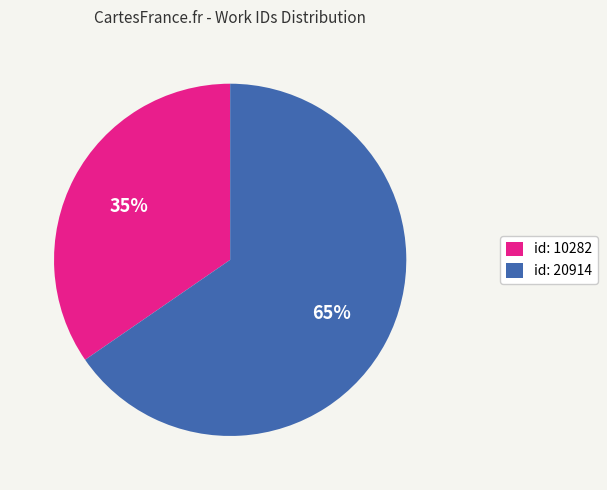

To the nearest percent, what percentage of the pie is id: 10282?

35%